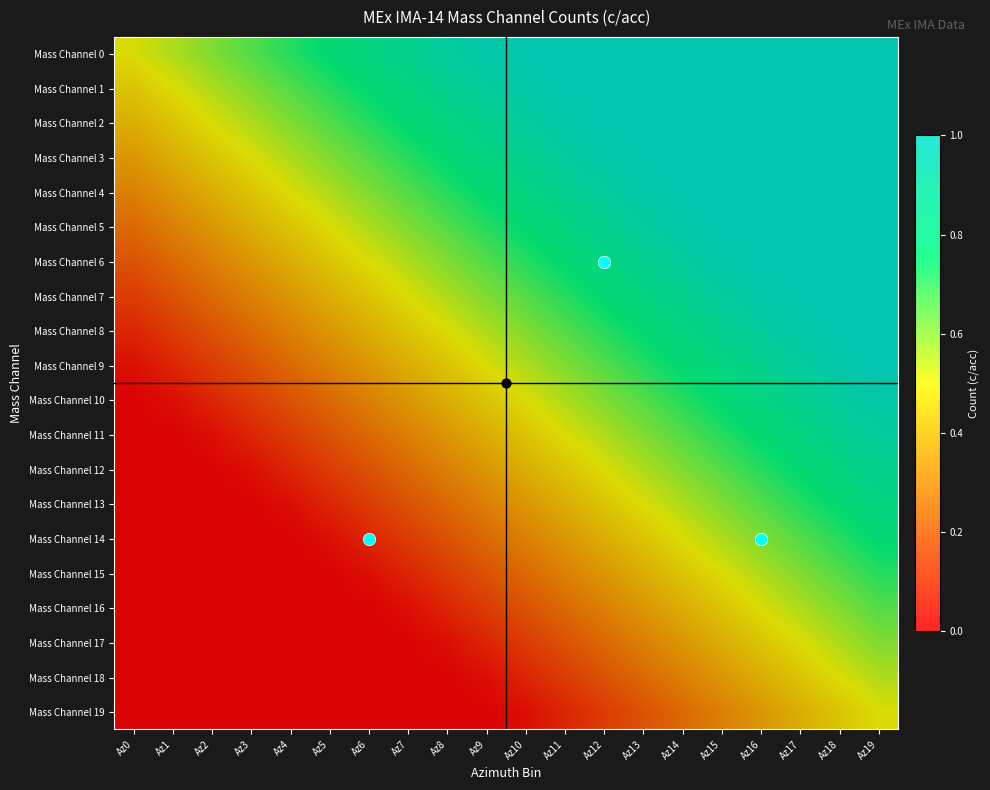

Which has a higher value, Az15 or Az19?

Az15